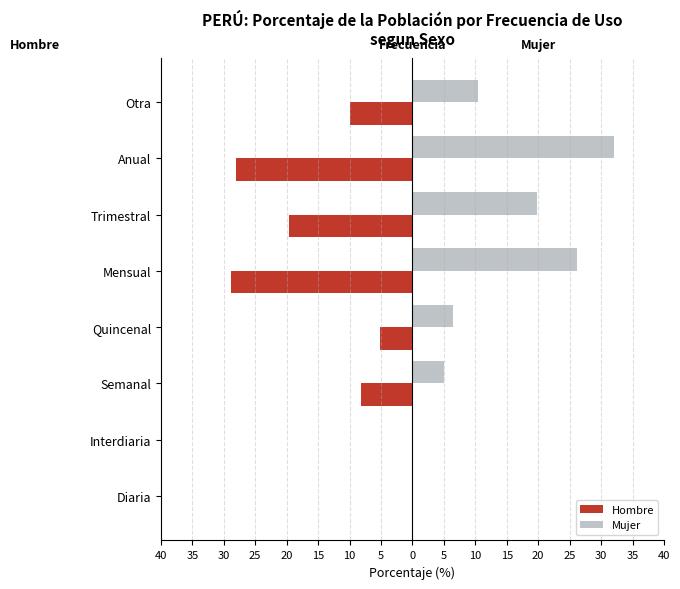

What are all the series names shown in the legend?

Hombre, Mujer